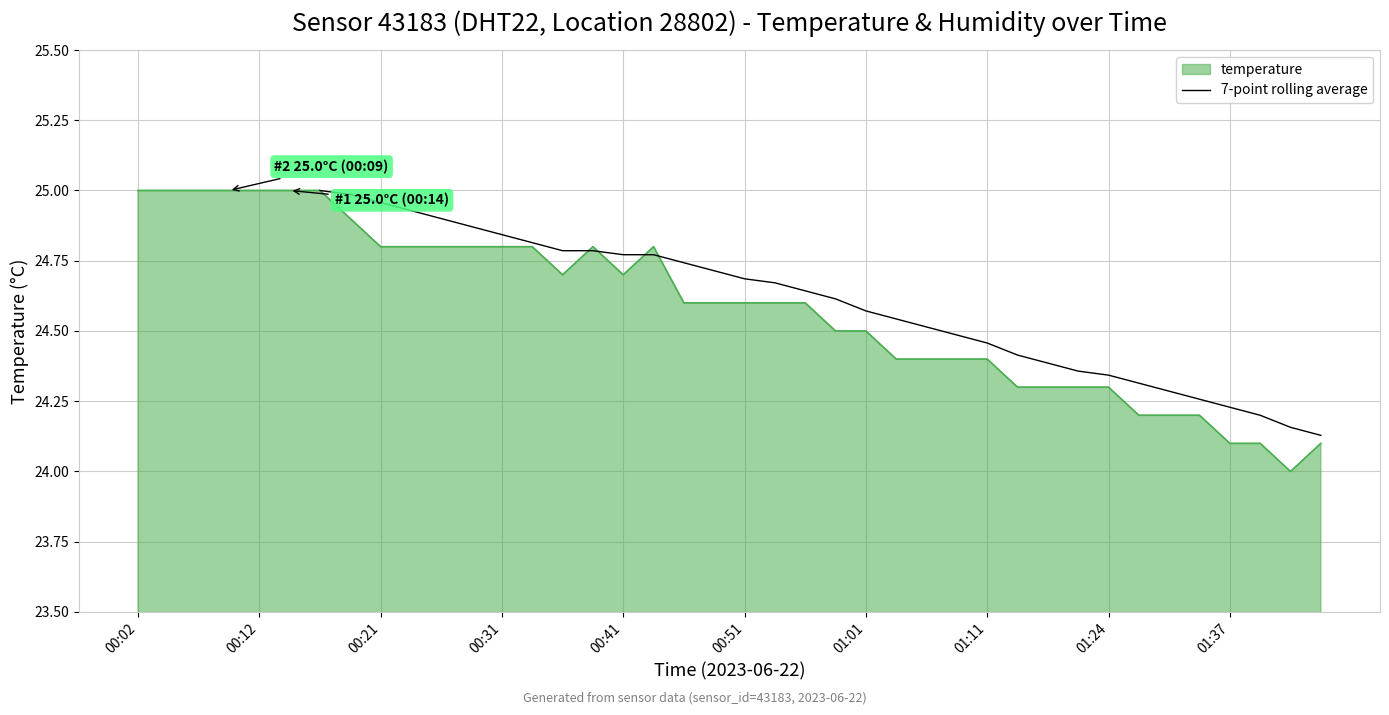

True or false: 7-point rolling average has a value of 40.5 at 01:24.

False